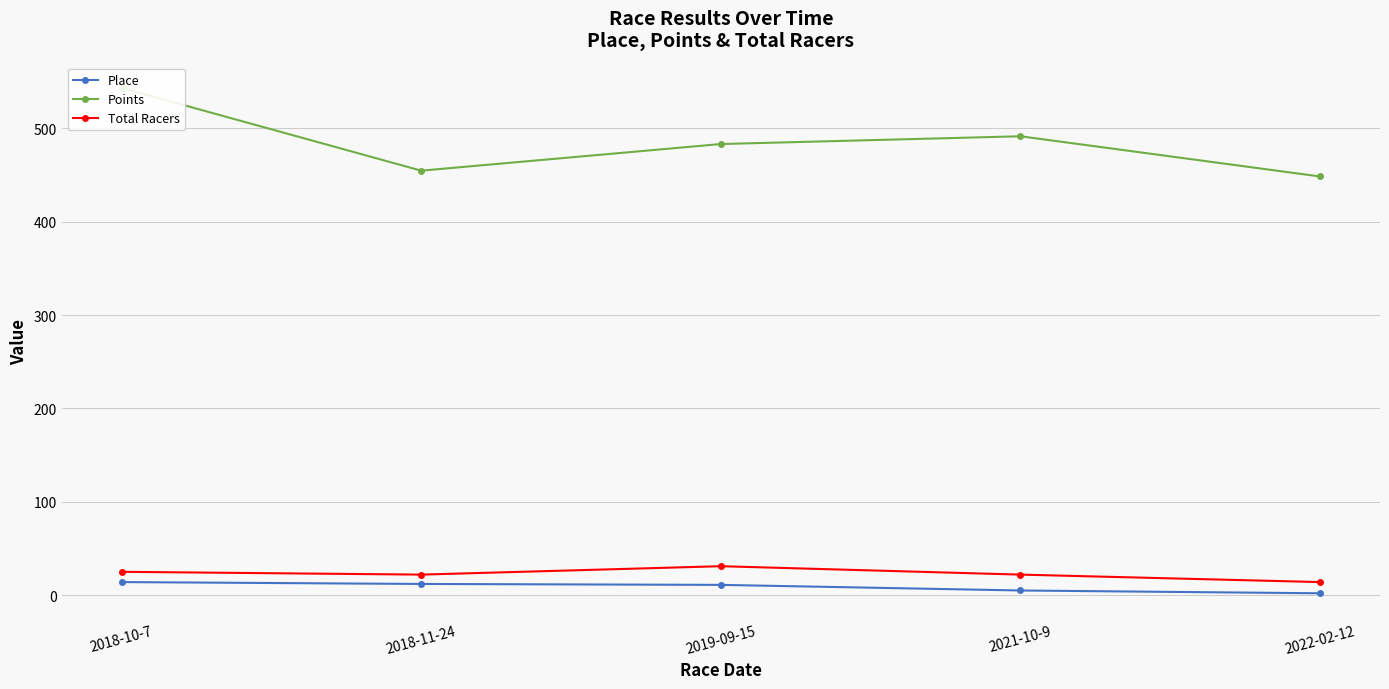

Reading left to right, extract all data points from this chart.

Place: 14.0	12.0	11.0	5.0	2.0
Points: 543.2	454.6	483.1	491.4	448.3
Total Racers: 25.0	22.0	31.0	22.0	14.0